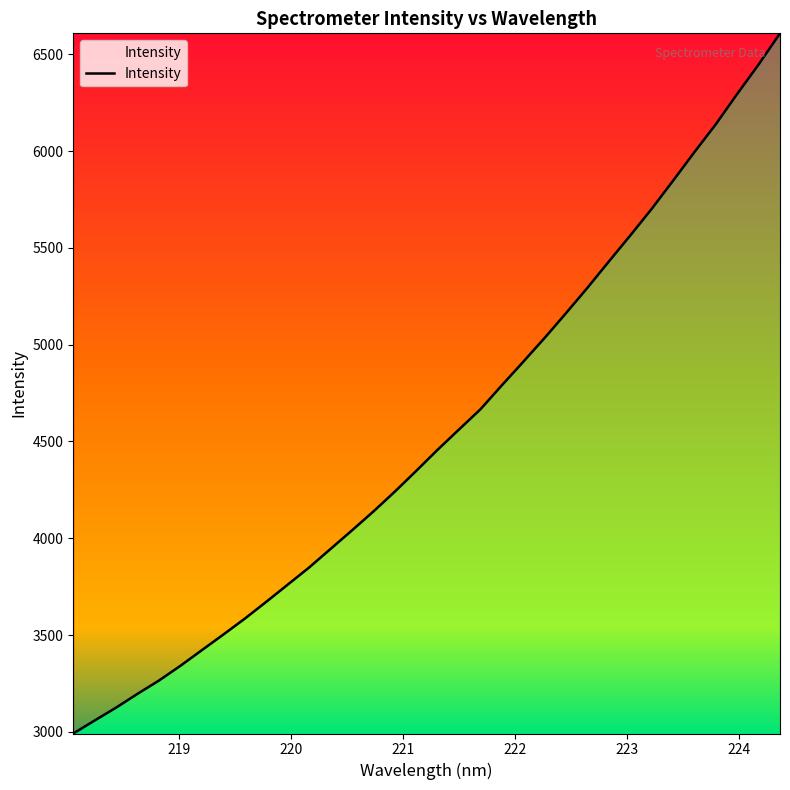

What is the sum of all values?

154380.3